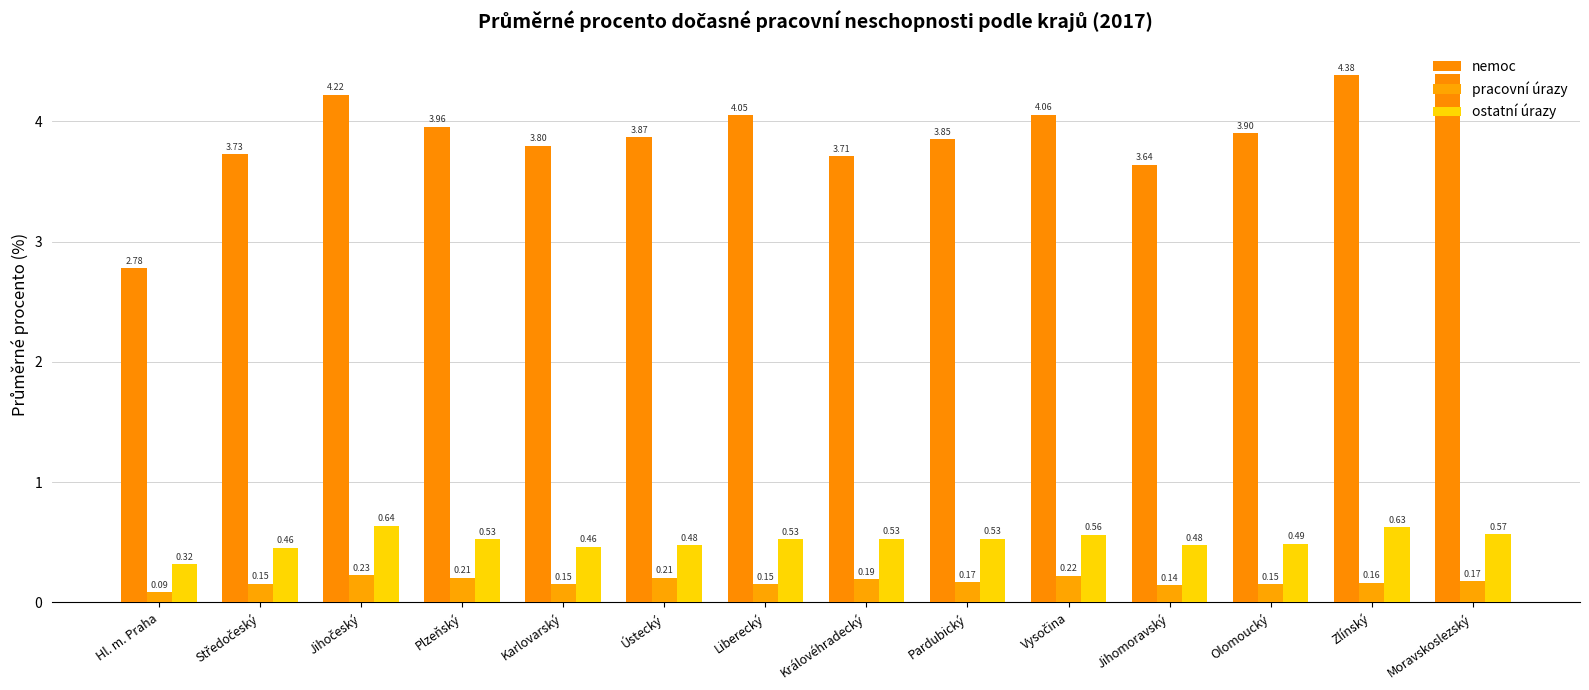

How many bars are there in each group?

3